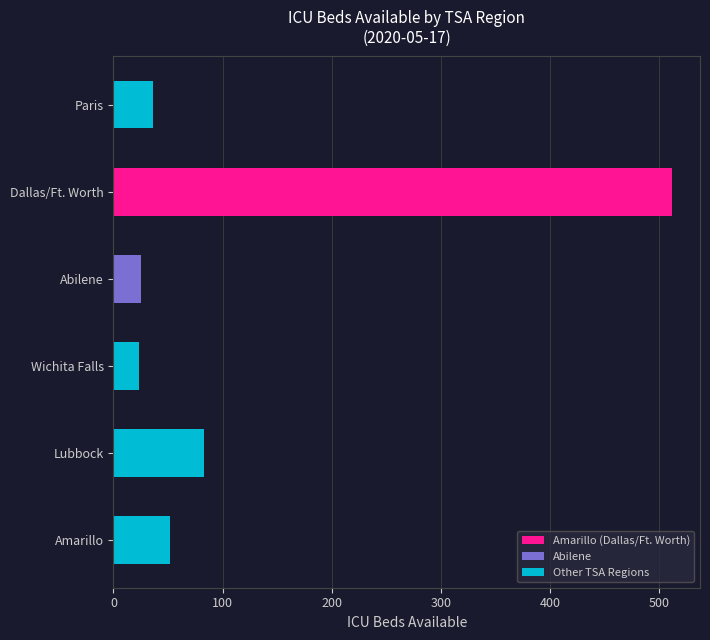

Reading left to right, extract all data points from this chart.

52	83	23	25	512	36